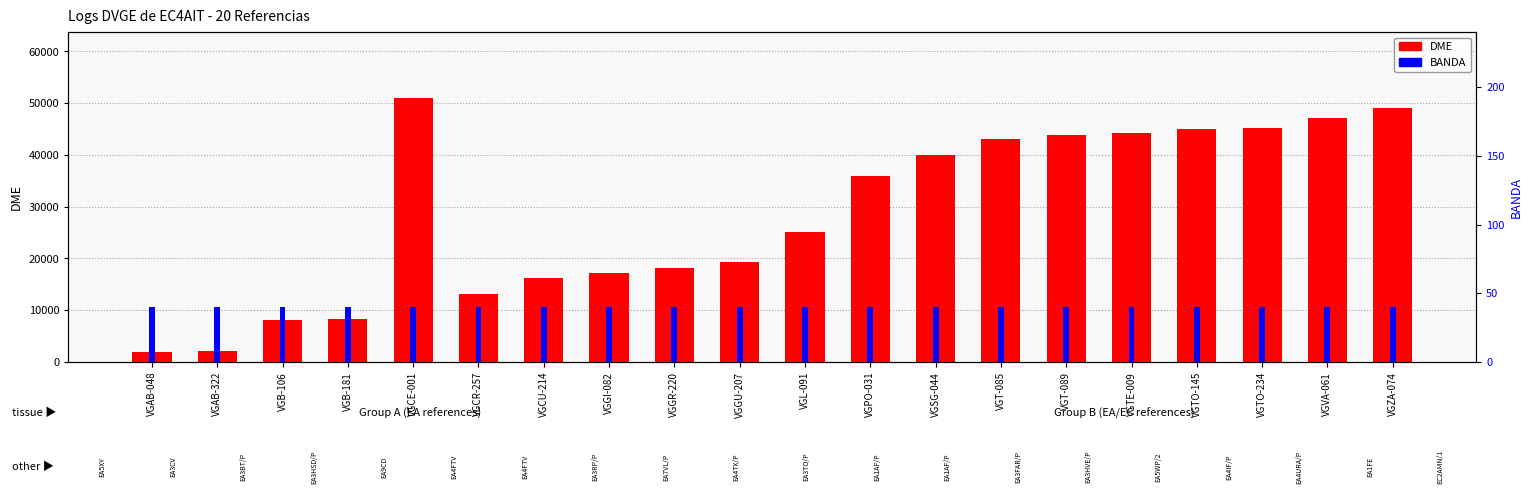

What is the average value of the BANDA series?

40